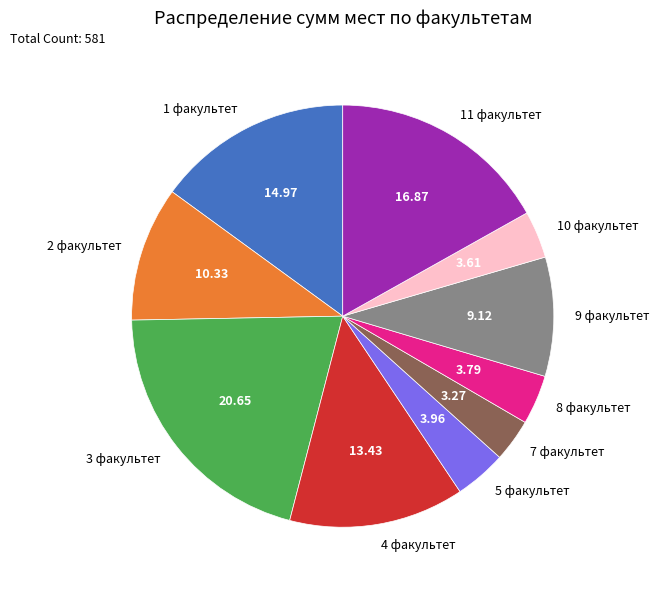

Does any single category account for the majority?

No